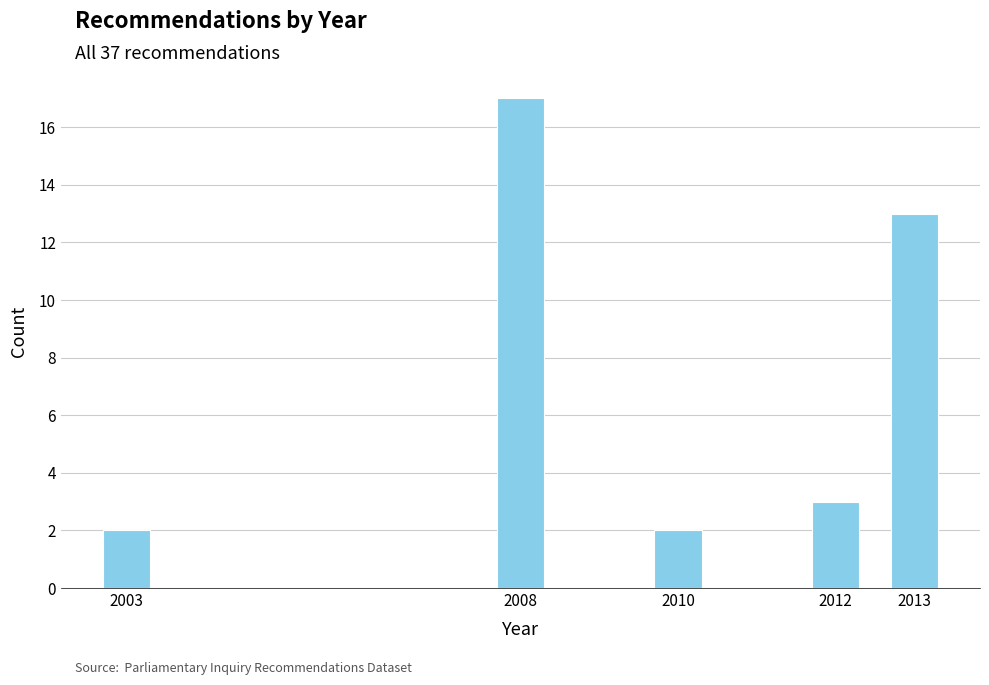

Reading right to left, what are all the values shown in this chart?

13	3	2	17	2